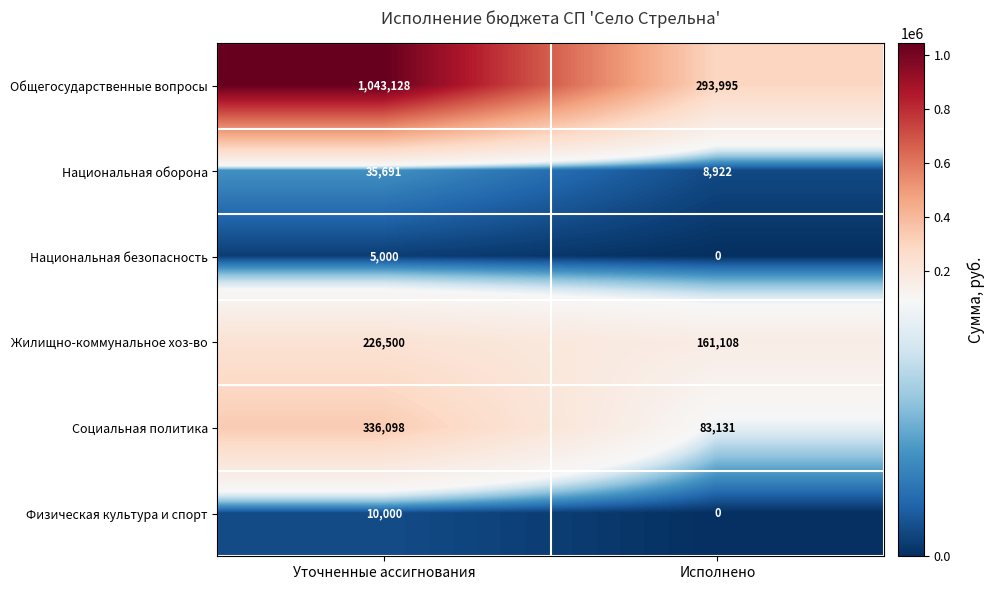

True or false: Физическая культура и спорт has a value of 10000 at Уточненные ассигнования.

True